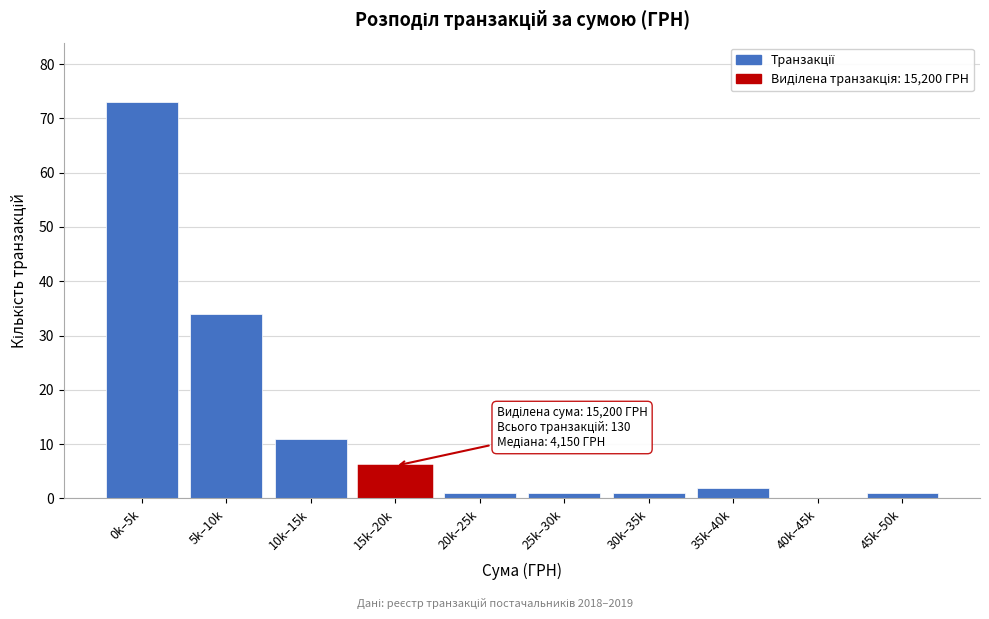

Reading left to right, transcribe all the data shown in this chart.

0k–5k=73	5k–10k=34	10k–15k=11	15k–20k=6	20k–25k=1	25k–30k=1	30k–35k=1	35k–40k=2	40k–45k=0	45k–50k=1